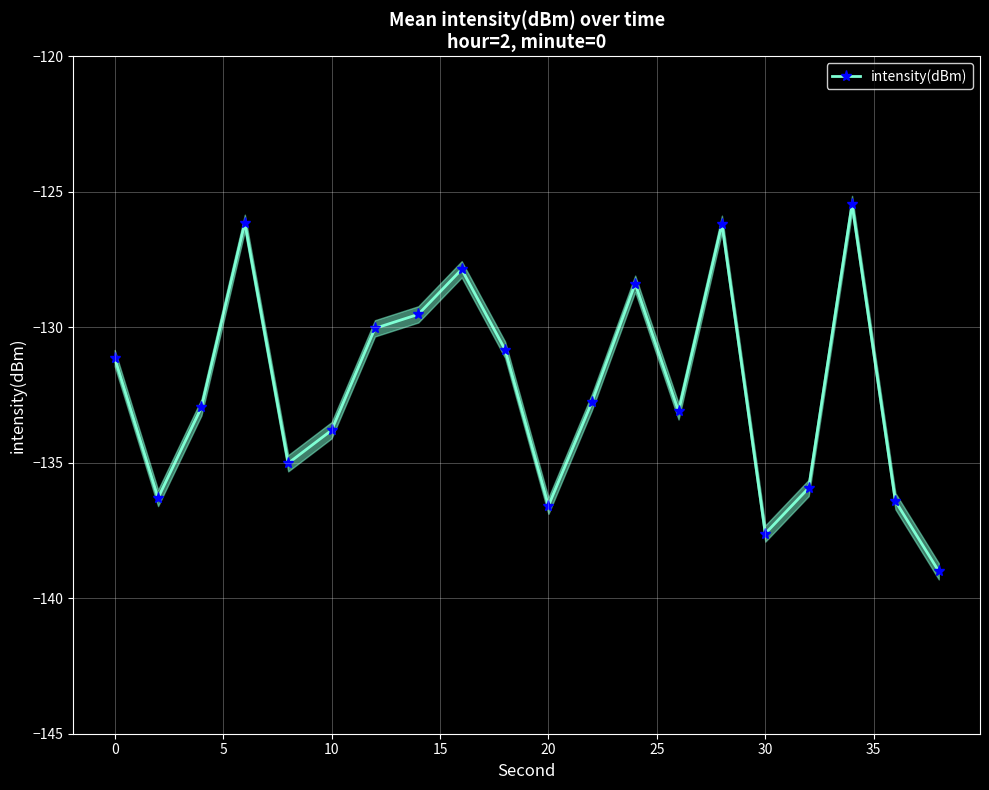

How many data points are above -132?

9